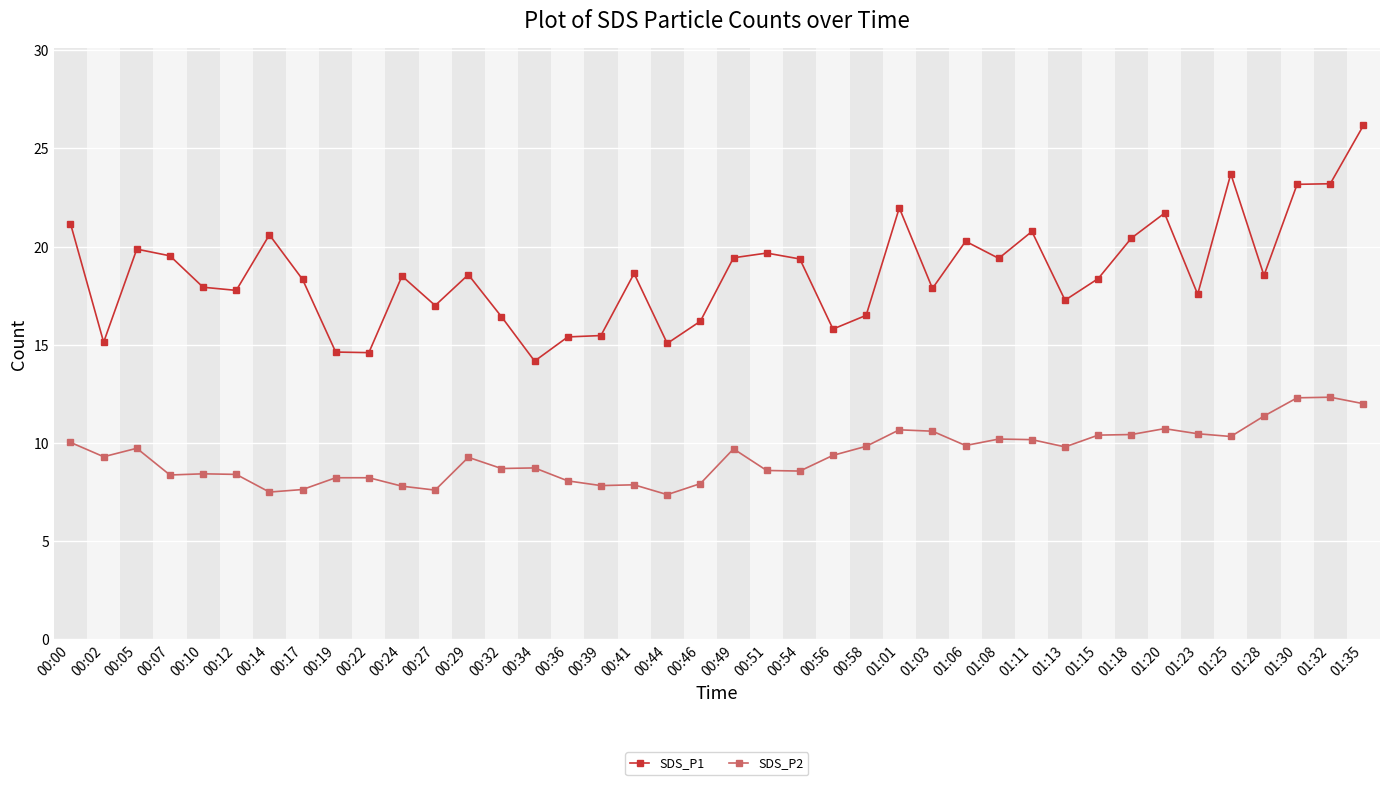

True or false: SDS_P1 has a value of 19.5 at 00:07.

True